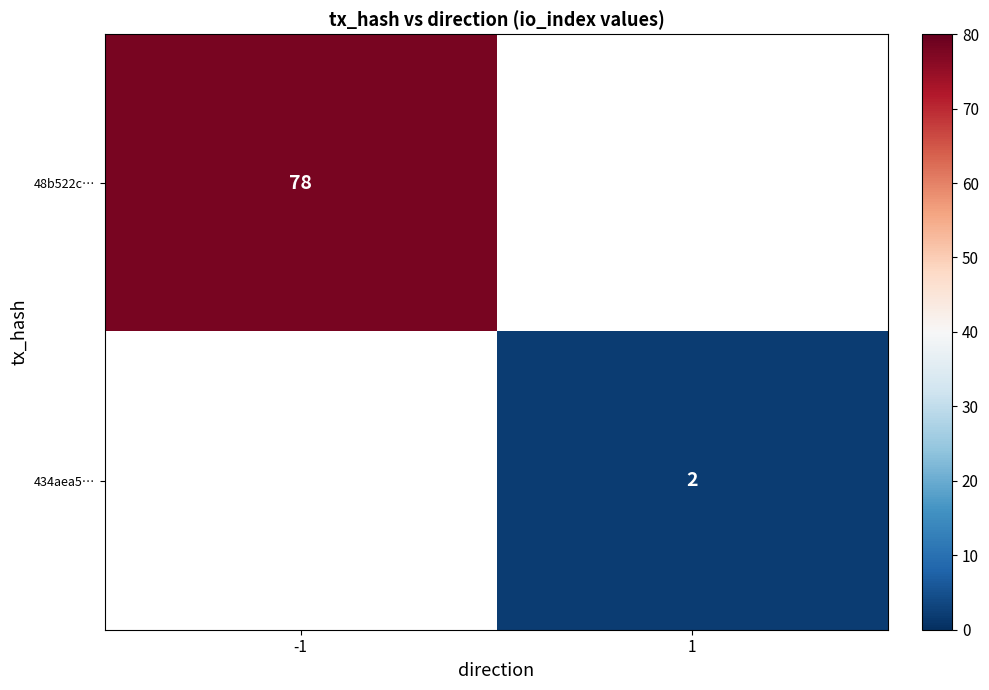

What is the greatest value displayed?

78.0